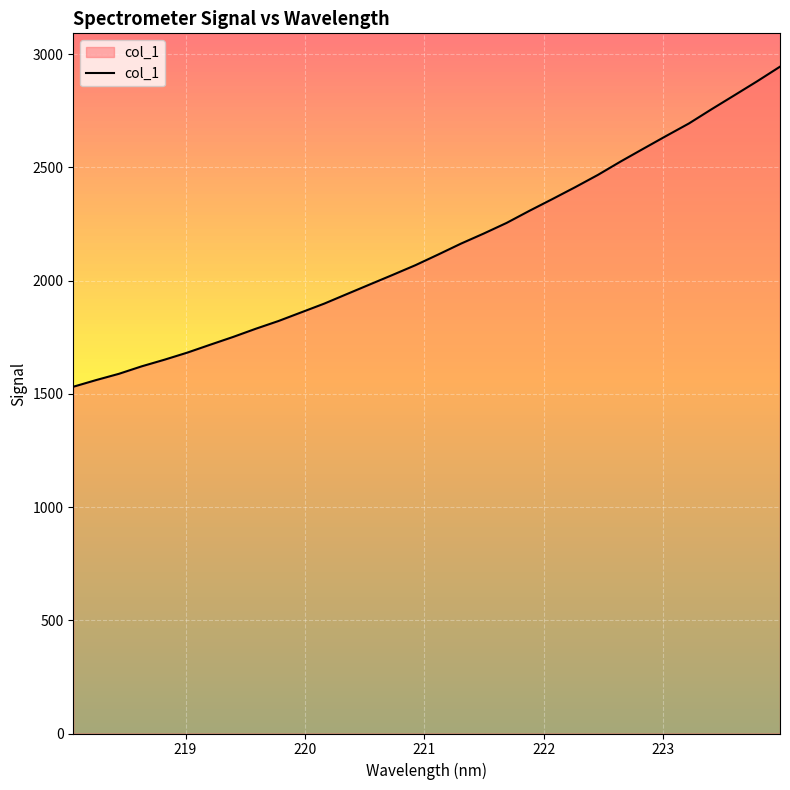

What is the difference between the maximum and minimum values?

1413.4